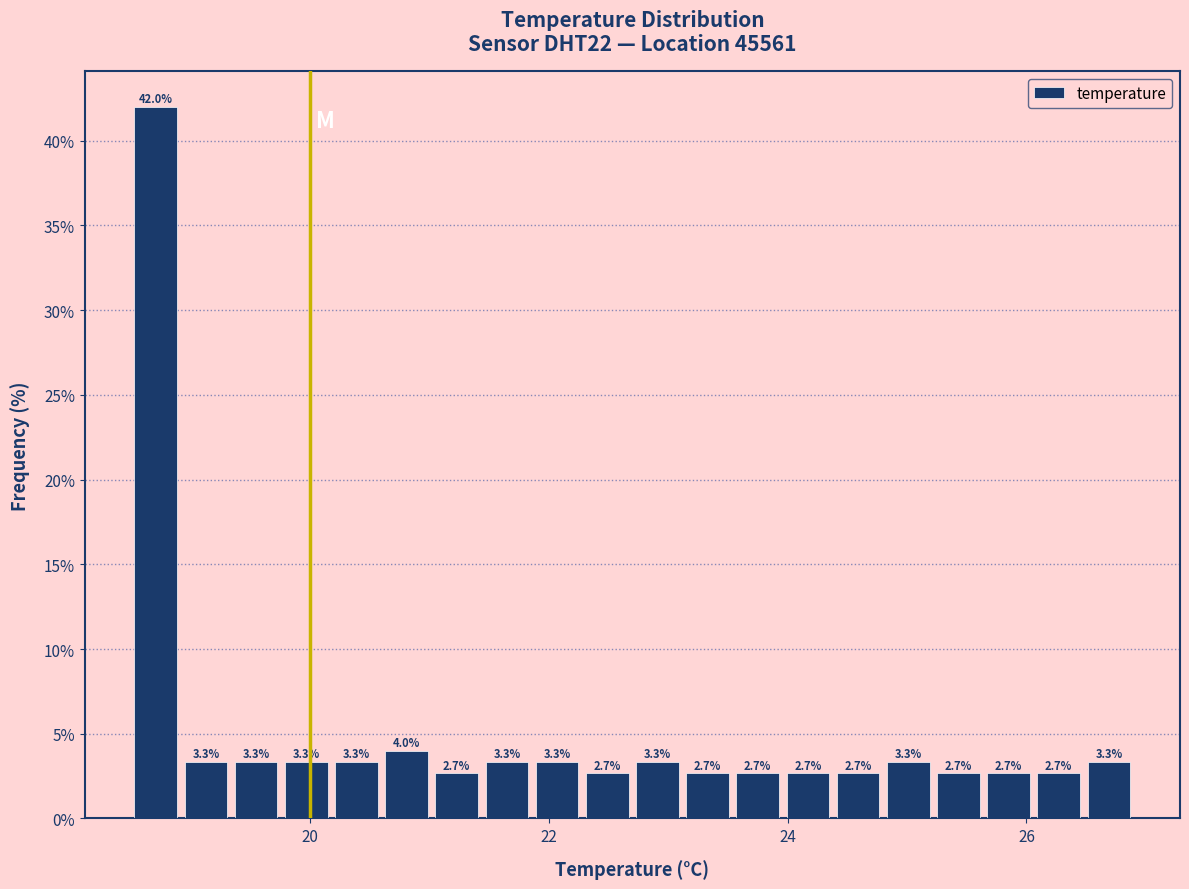

Around what value on the x-axis is the tallest bar? Give the approximate position of its centre, as read against the axis.

18.8